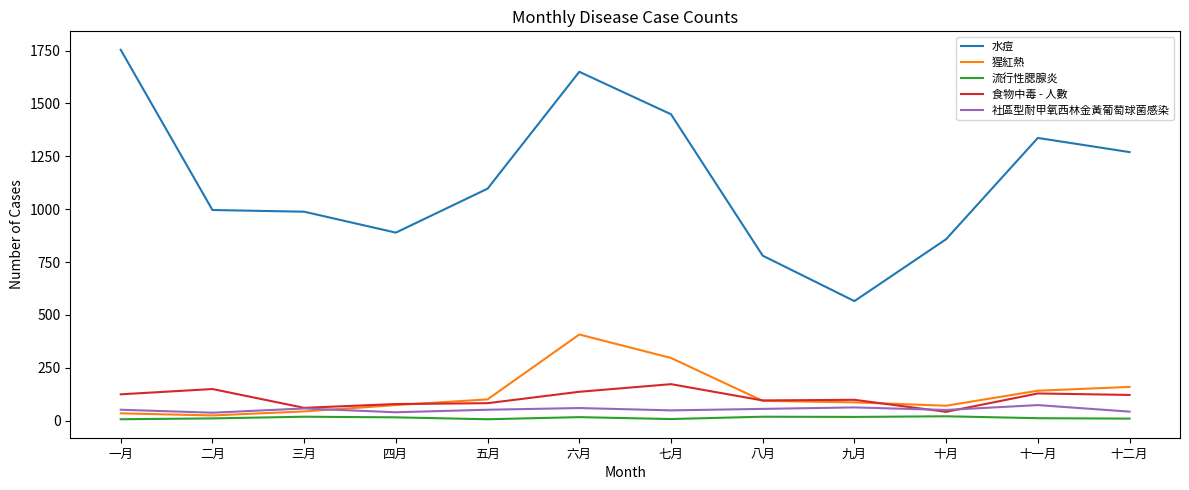

At which category is the sum across all series the highest?

六月